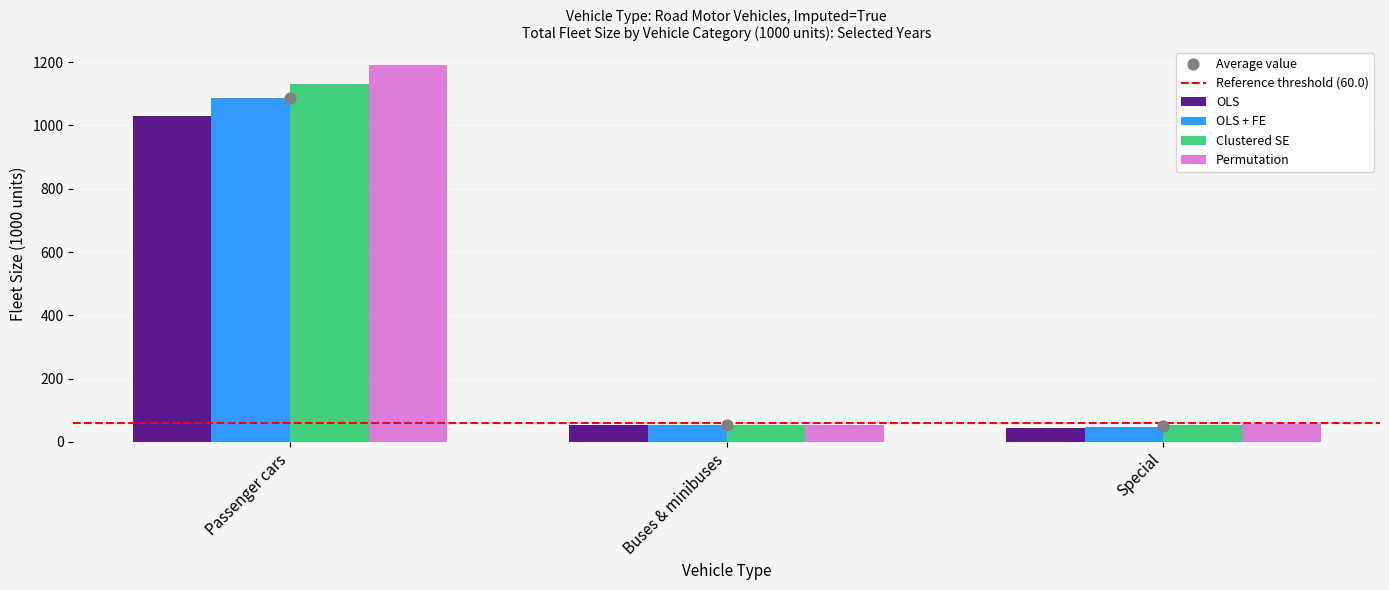

What is the total value across all series at Special?

200.2